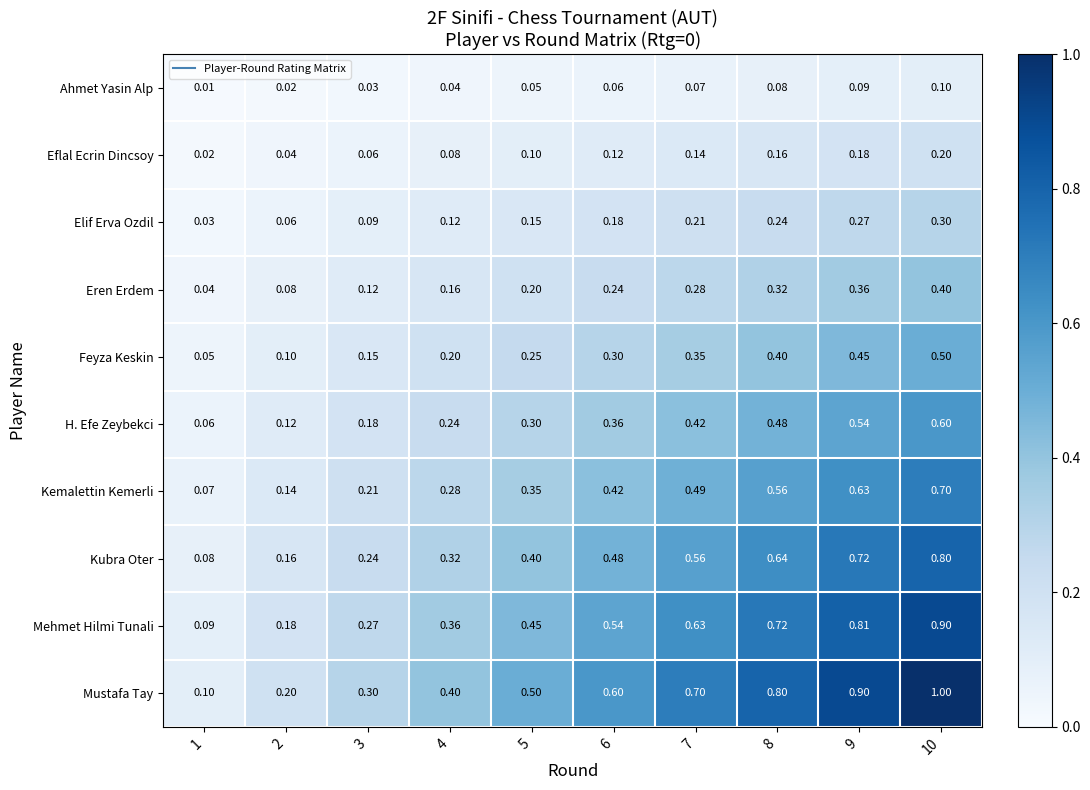

List the series in order of their peak value, lowest first.

Ahmet Yasin Alp, Eflal Ecrin Dincsoy, Elif Erva Ozdil, Eren Erdem, Feyza Keskin, H. Efe Zeybekci, Kemalettin Kemerli, Kubra Oter, Mehmet Hilmi Tunali, Mustafa Tay